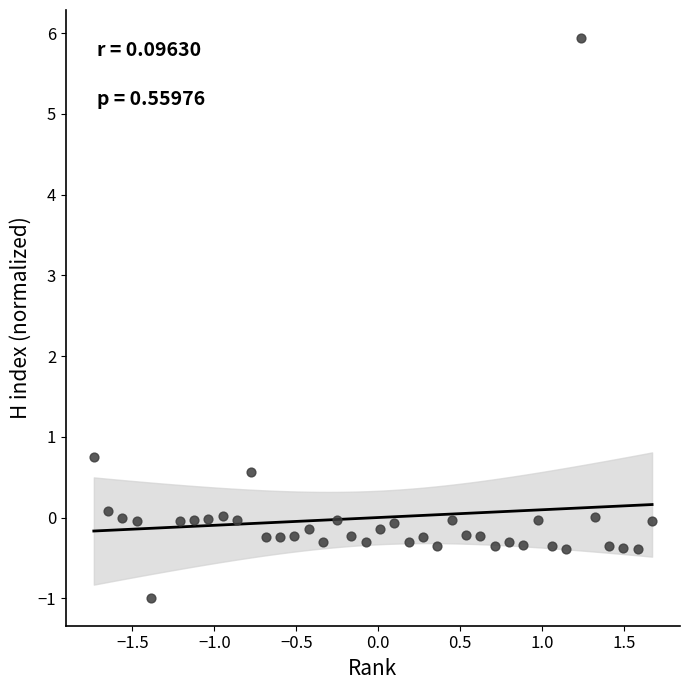

What Y value in the scatter plot is closest to 2?

0.8